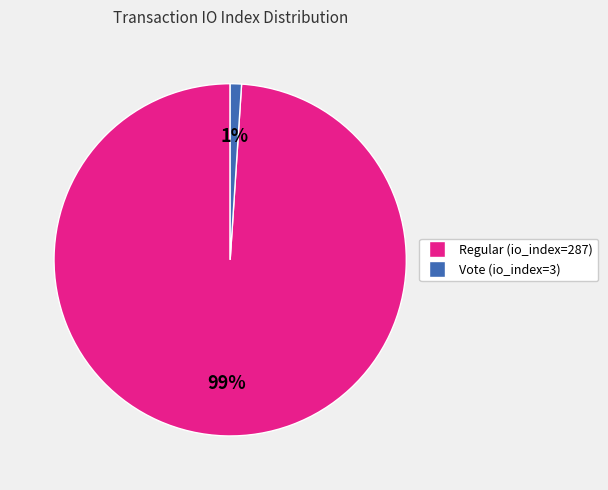

Between Regular (io_index=287) and Vote (io_index=3), which is larger?

Regular (io_index=287)